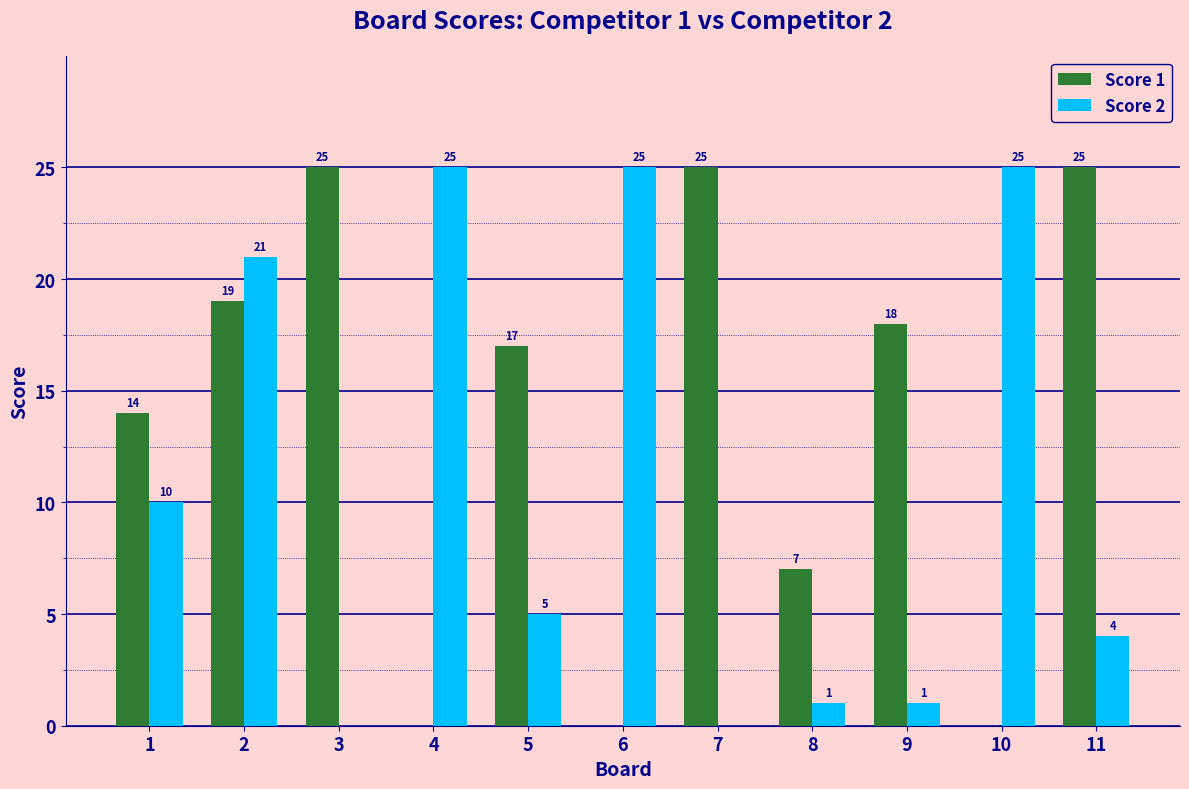

What is the sum of the Score 1 values at 1 and 6?

14